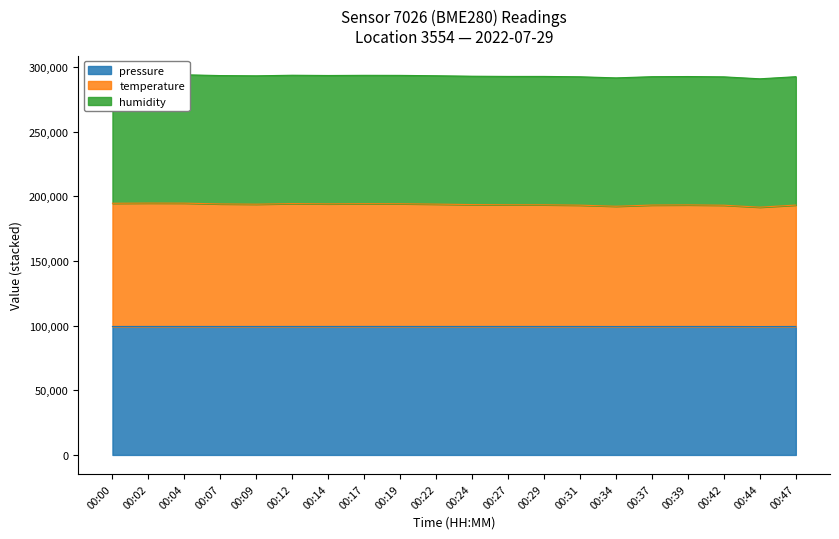

At which label is temperature closest to 193252?

00:31